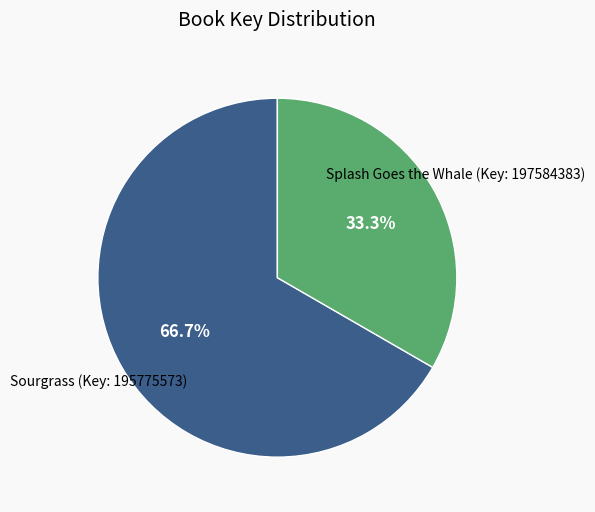

Is there any slice that represents more than half of the pie?

Yes